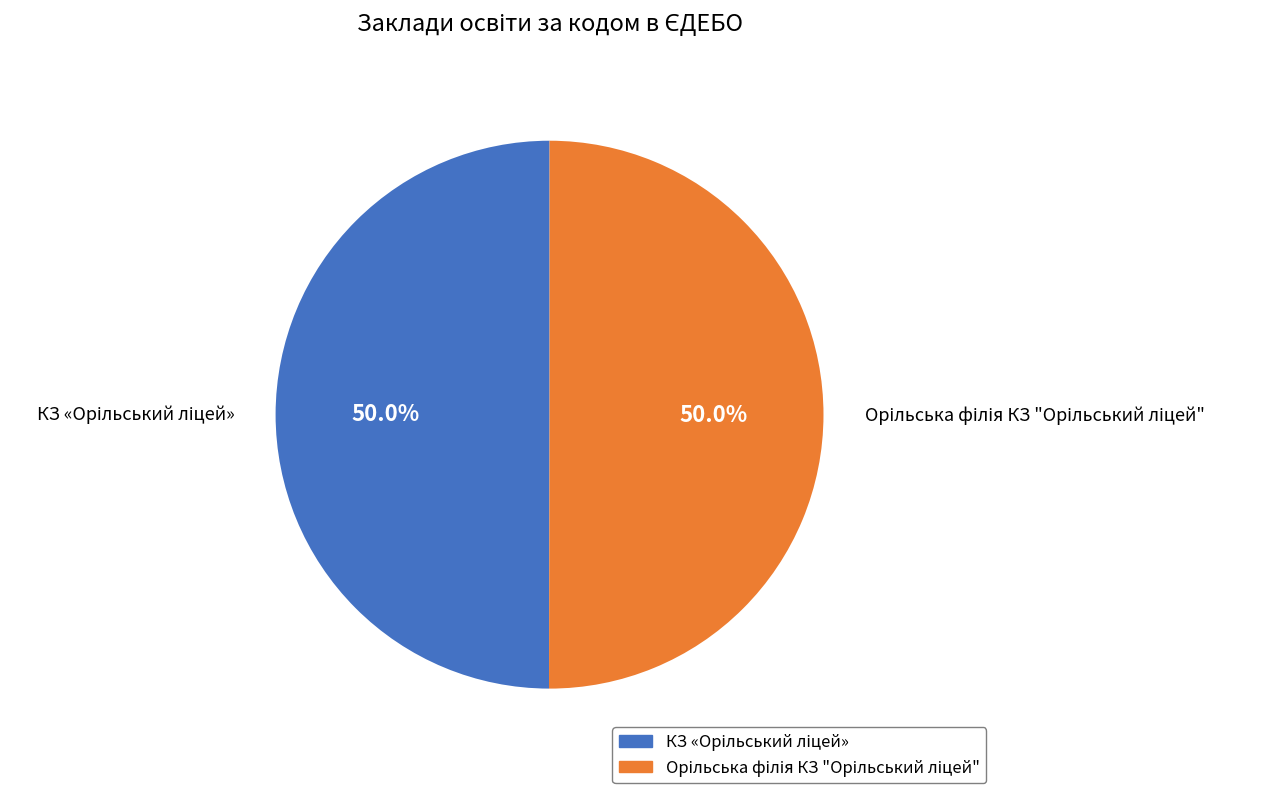

What percentage is the Орільська філія КЗ "Орільський ліцей" slice, to the nearest percent?

50%